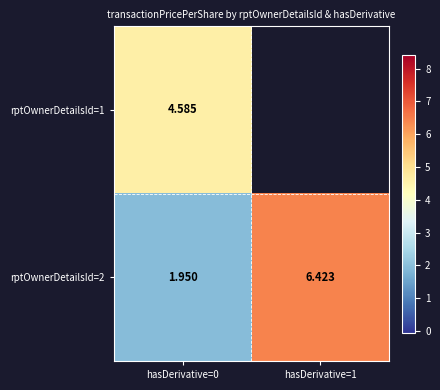

Is the value of rptOwnerDetailsId=1 at hasDerivative=0 greater than the value of rptOwnerDetailsId=2 at hasDerivative=1?

No